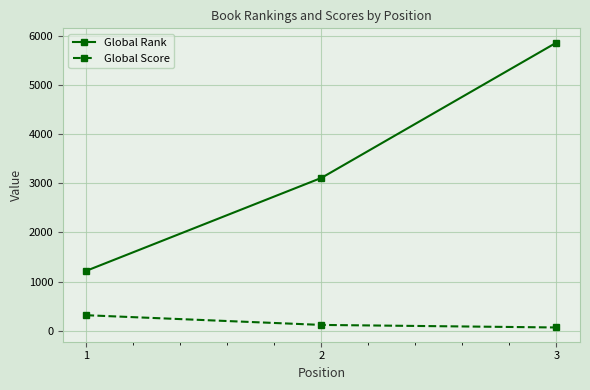

At 2, list the series in order from largest to smallest.

Global Rank, Global Score